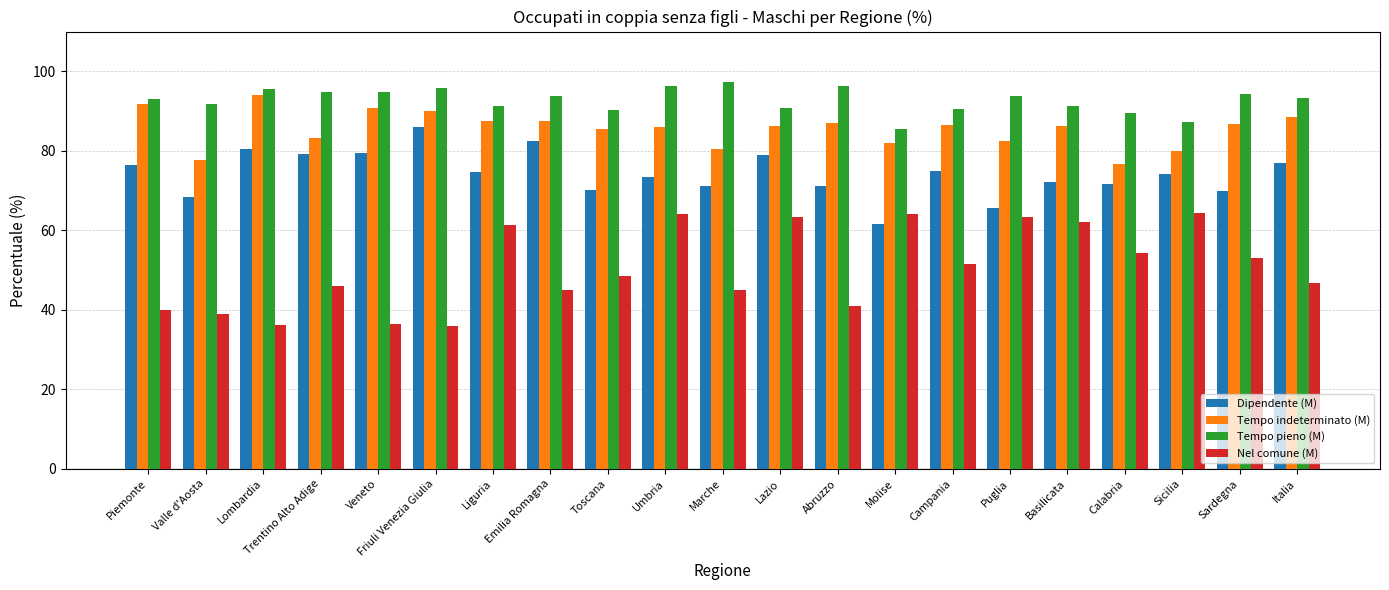

Which series has the widest spread of values?

Nel comune (M)